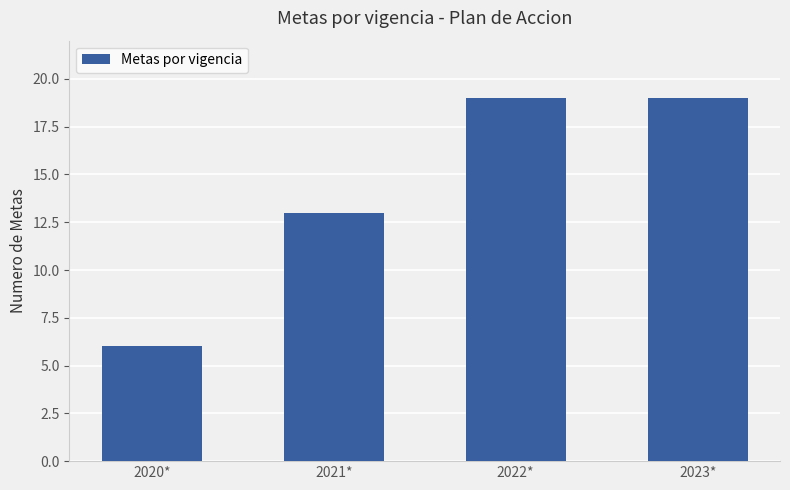

What is the change in value from 2020* to 2022*?

+13